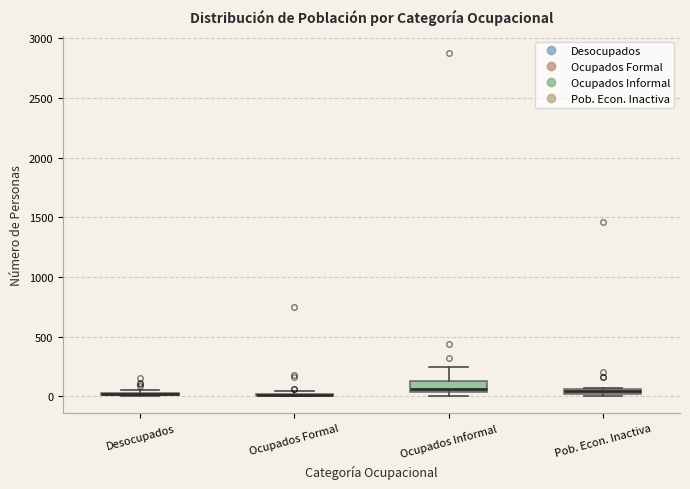

Which box is the tallest, from its lower edge to its upper edge?

Ocupados Informal